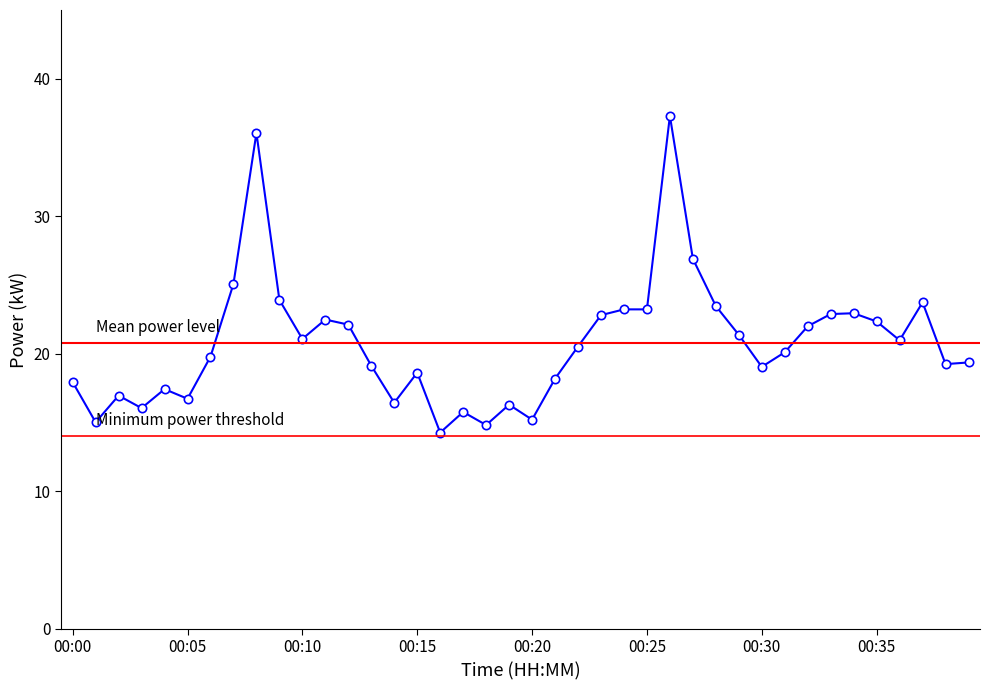

Is this an area chart (filled region under the line)?

No